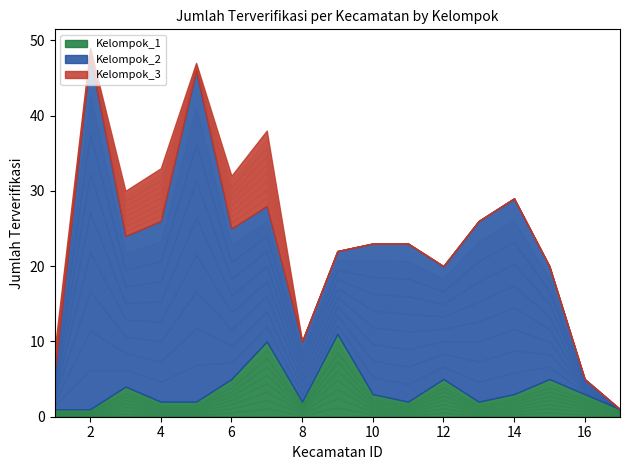

What is the total value across all series at 4?

33